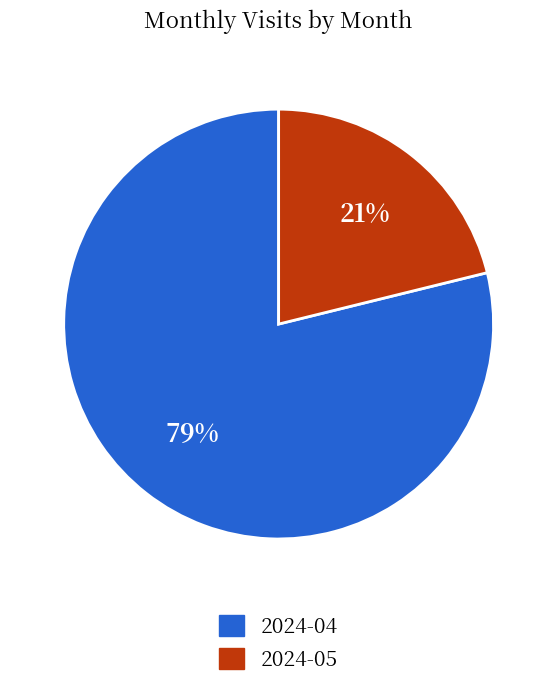

Which has a higher value, 2024-04 or 2024-05?

2024-04